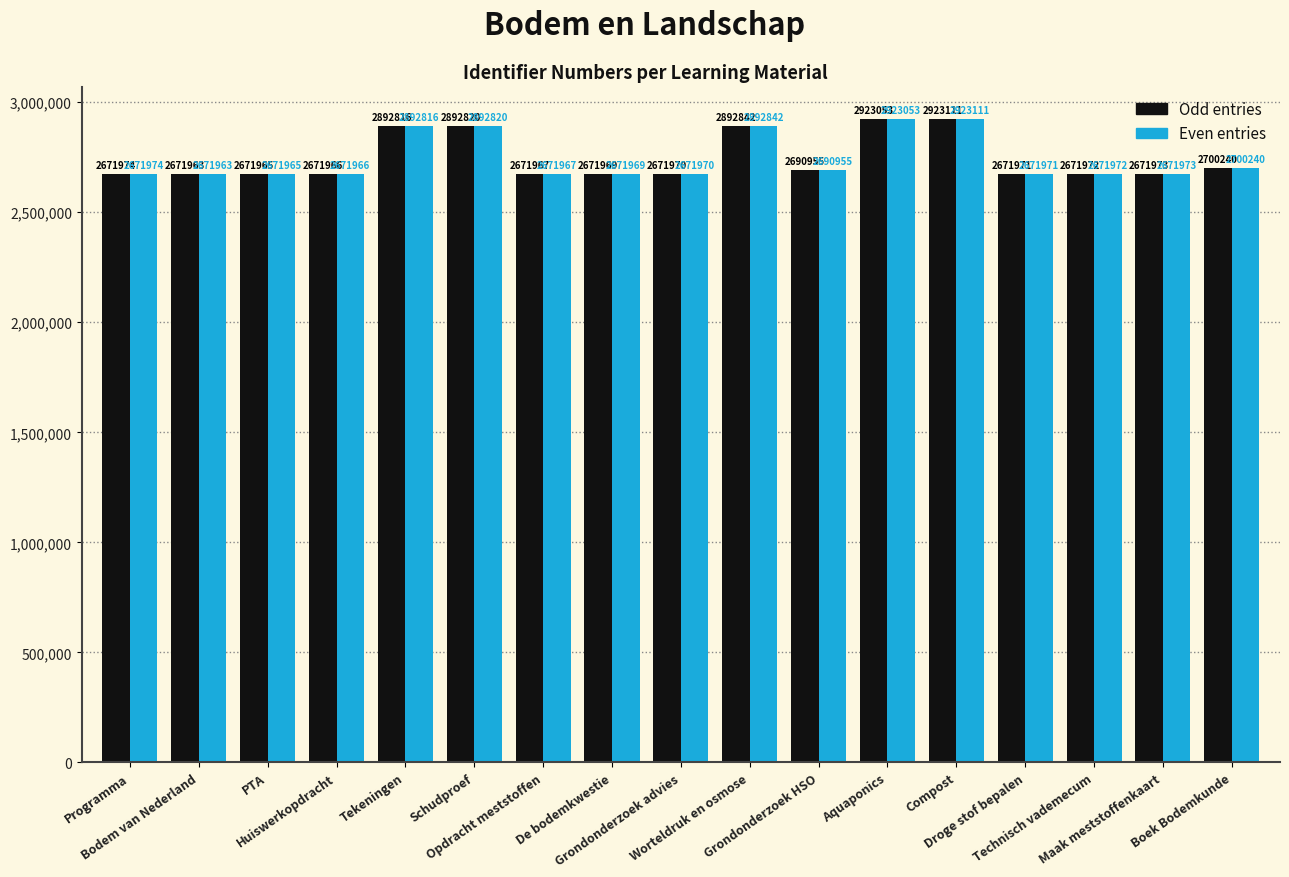

What is the maximum value shown in the chart?

2923111